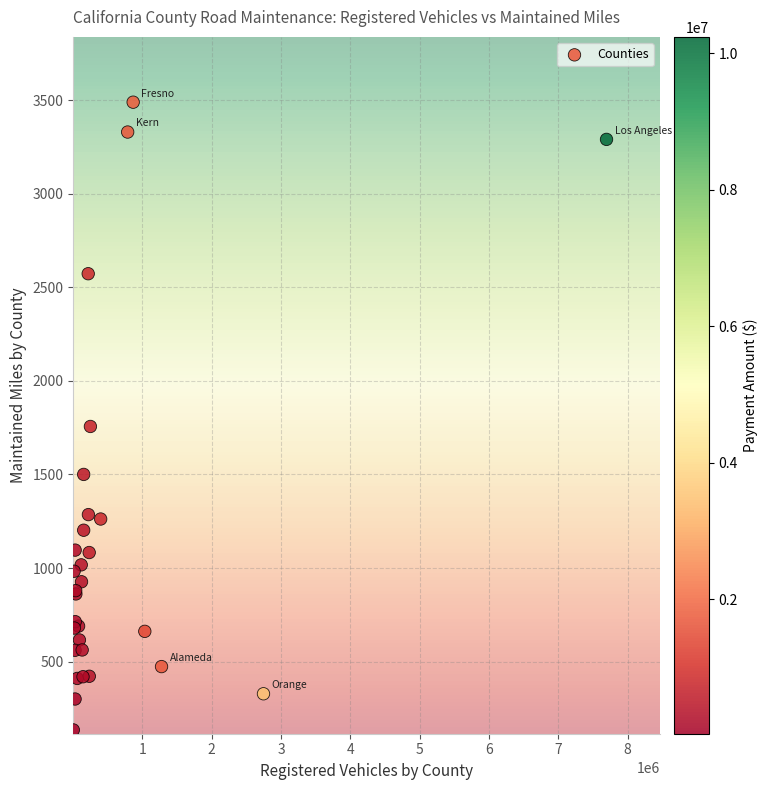

What Y value in the scatter plot is closest to 1811?

1756.1